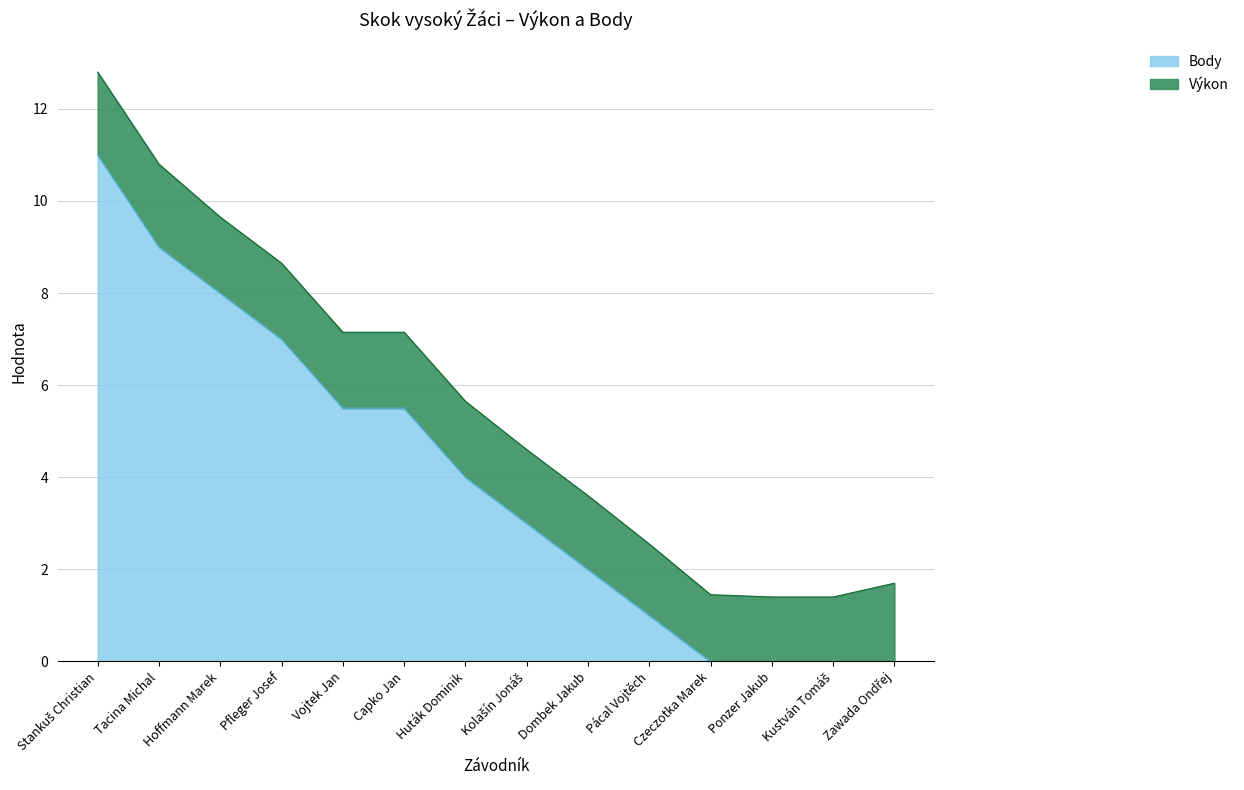

What is the difference between the values at Vojtek Jan and Pfleger Josef?

1.5